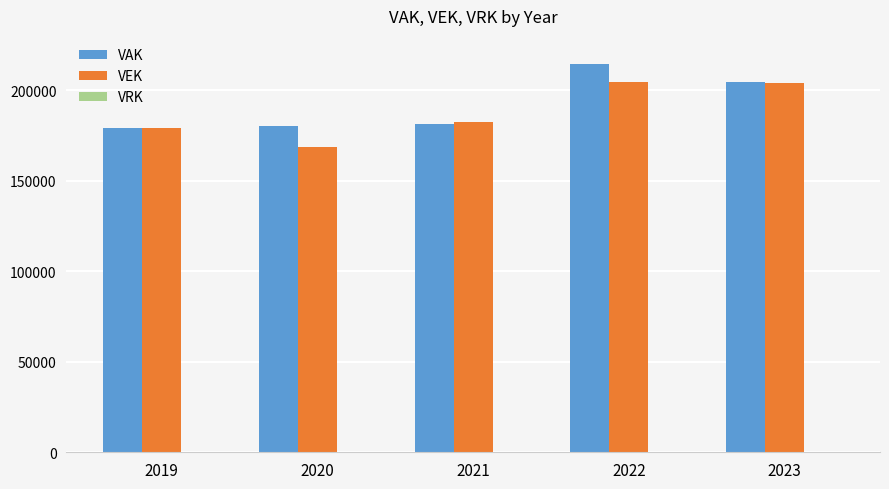

What is the sum of the VAK values at 2020 and 2022?

395016